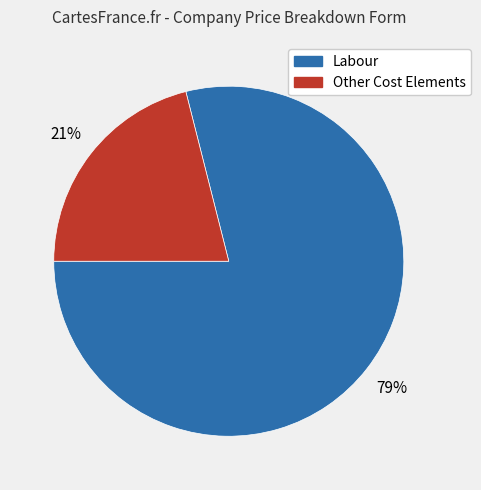

Is there any slice that represents more than half of the pie?

Yes